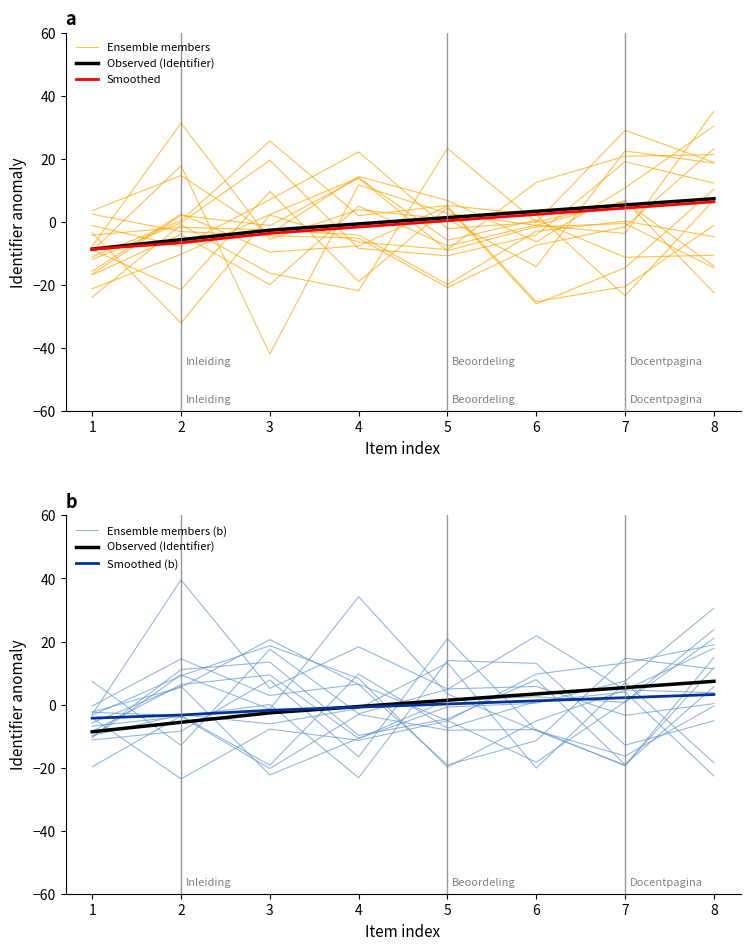

How many values in Observed (Identifier) are below zero?

4